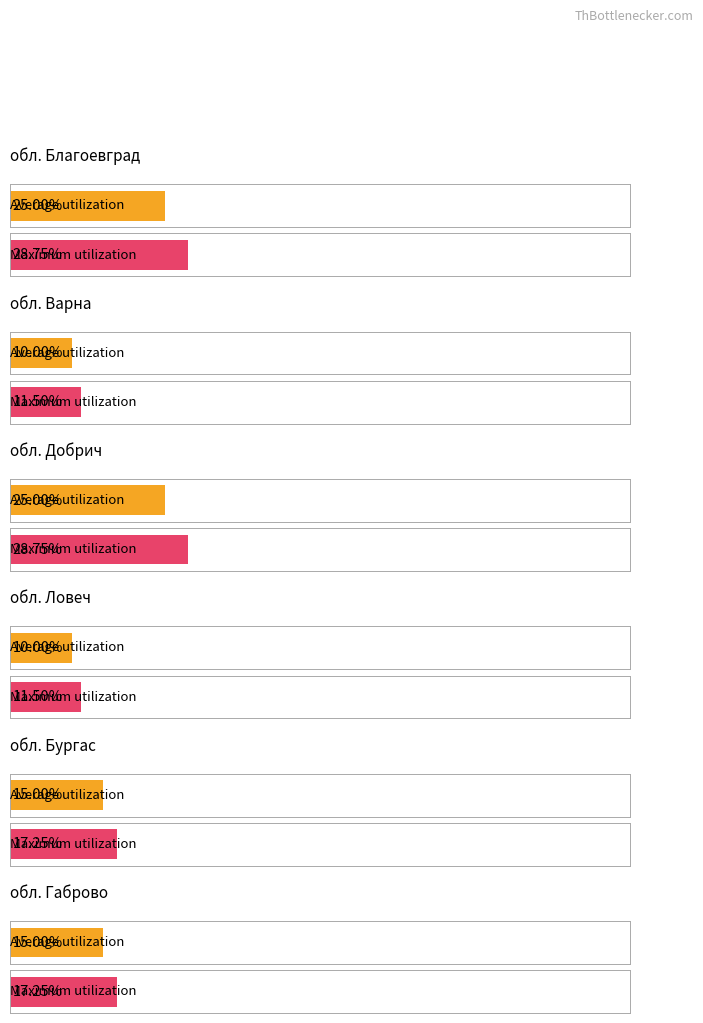

List the series in order of their overall mean, lowest first.

Average utilization, Maximum utilization